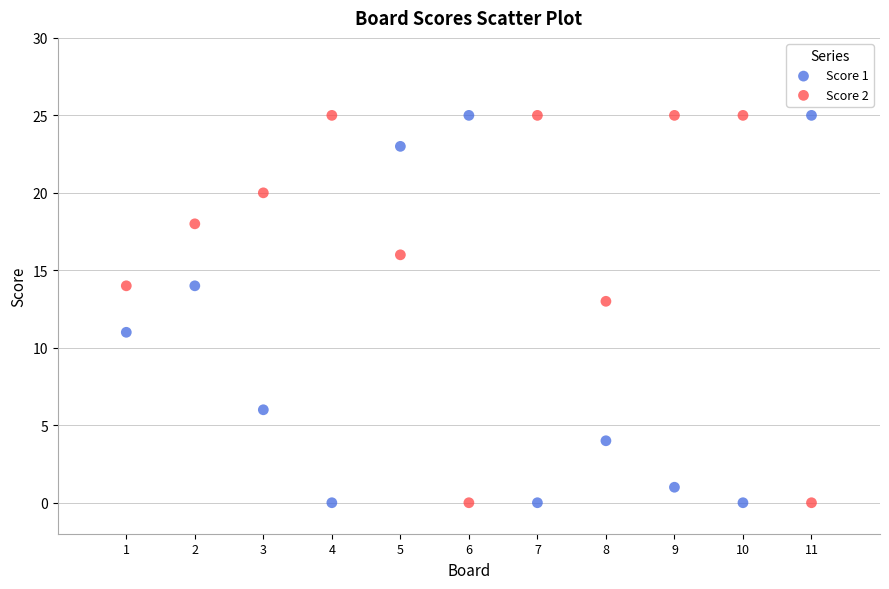

What are all the series names shown in the legend?

Score 1, Score 2